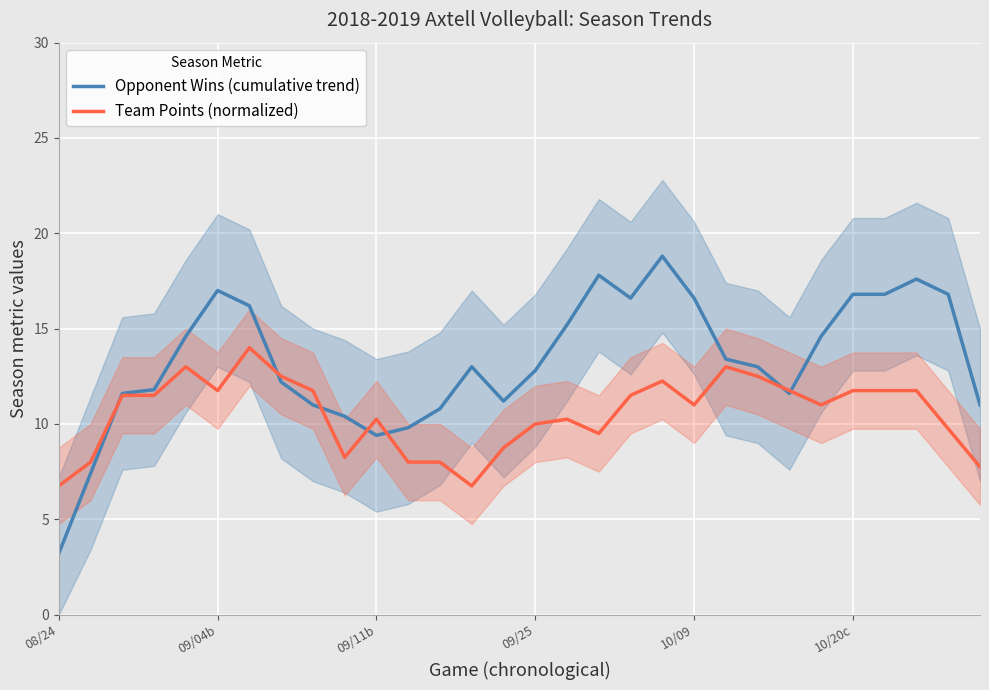

What is the spread (max minus min) of values at 08/24?

3.5